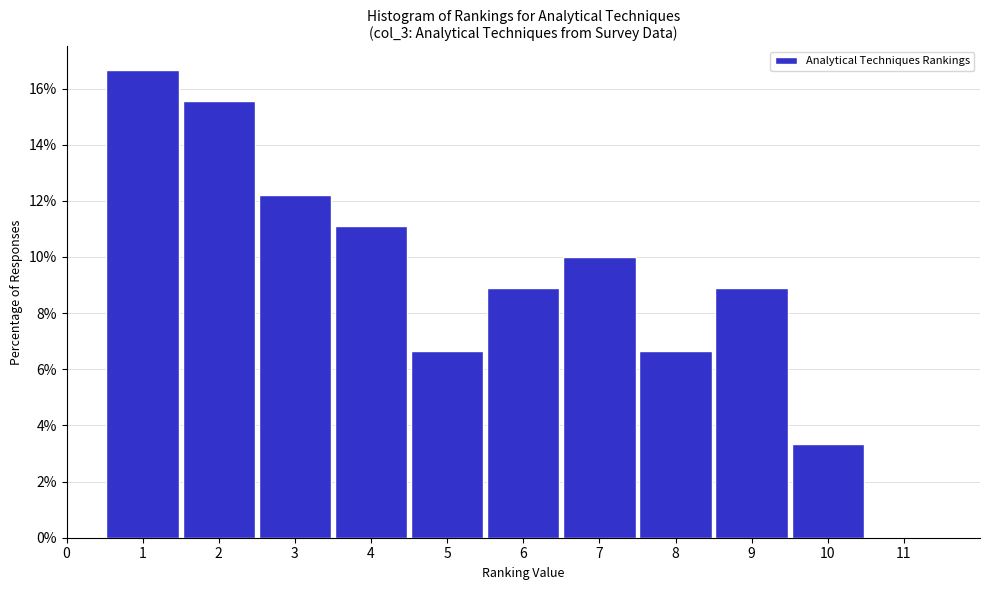

What is the height of the bar covering 9.5 to 10.5 on the x-axis? The values are not printed on the chart, so give them approximately, as read against the axis.

3.4